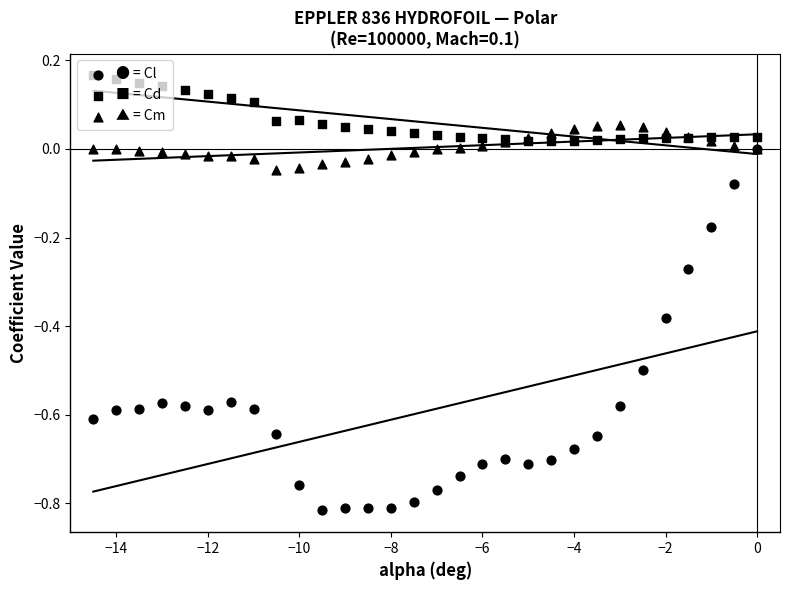

At which category is the sum across all series the highest?

29